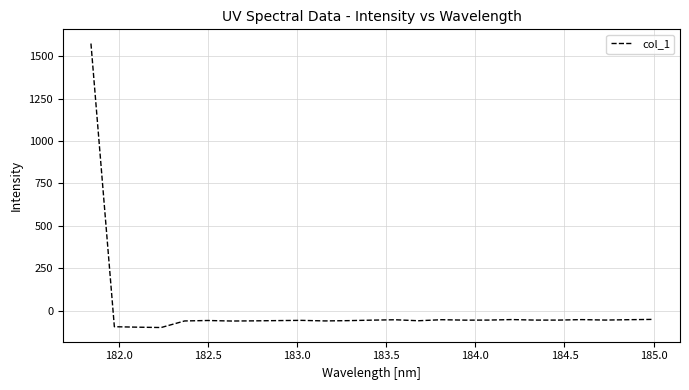

How many positive values are there?

1